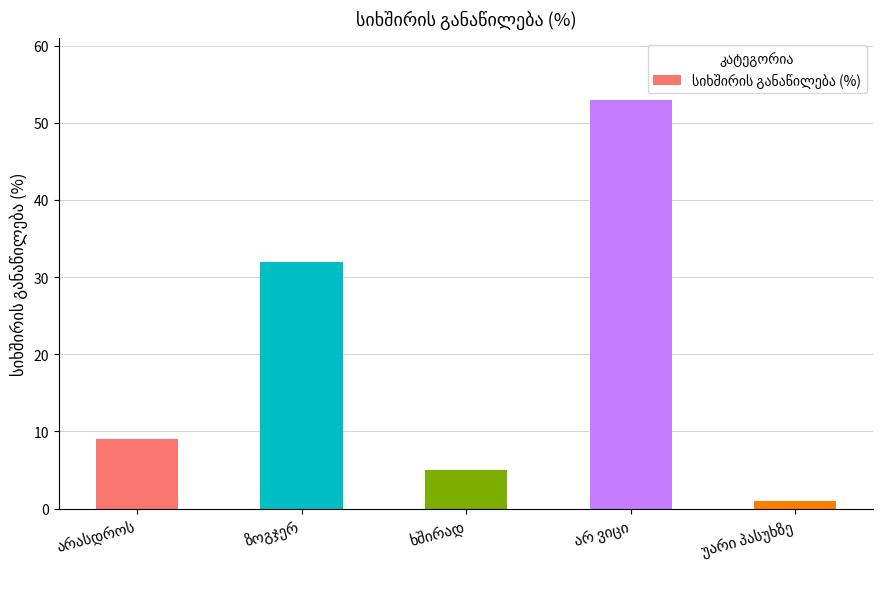

What is the greatest value displayed?

53